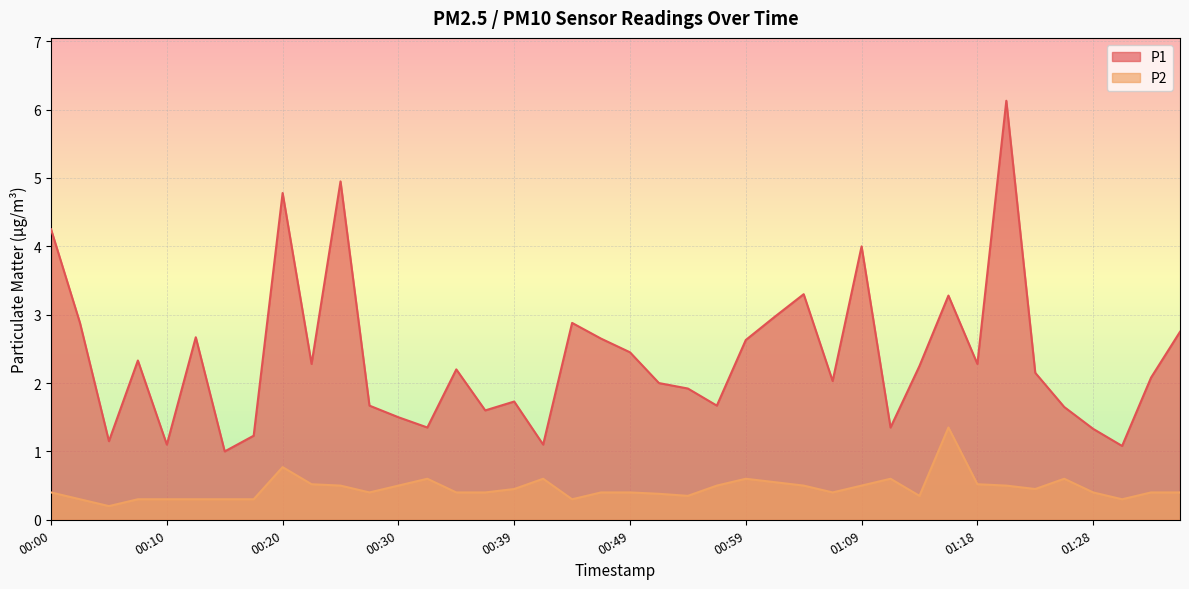

Reading left to right, transcribe all the data shown in this chart.

P1: 4.2	2.9	1.1	2.3	1.1	2.7	1.0	1.2	4.8	2.3	5.0	1.7	1.5	1.4	2.2	1.6	1.7	1.1	2.9	2.6	2.5	2.0	1.9	1.7	2.6	3.0	3.3	2.0	4.0	1.4	2.2	3.3	2.3	6.1	2.1	1.6	1.3	1.1	2.1	2.8
P2: 0.4	0.3	0.2	0.3	0.3	0.3	0.3	0.3	0.8	0.5	0.5	0.4	0.5	0.6	0.4	0.4	0.5	0.6	0.3	0.4	0.4	0.4	0.3	0.5	0.6	0.6	0.5	0.4	0.5	0.6	0.3	1.4	0.5	0.5	0.5	0.6	0.4	0.3	0.4	0.4